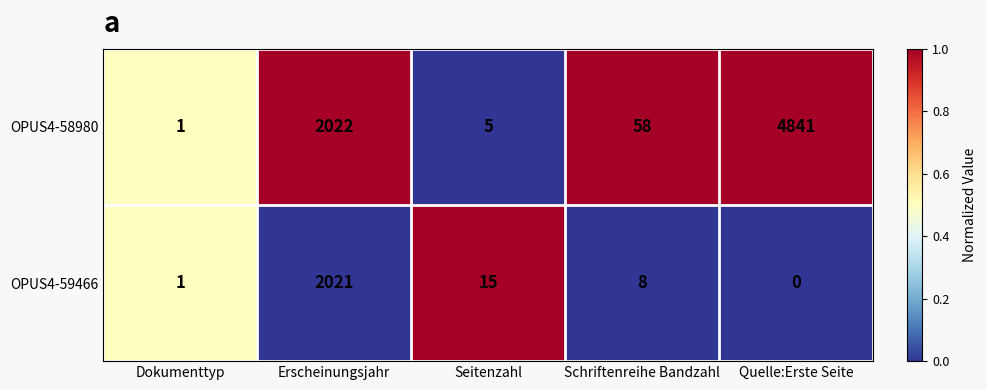

Reading right to left, list all the values displayed in this chart.

OPUS4-58980: 4841	58	5	2022	1
OPUS4-59466: 0	8	15	2021	1